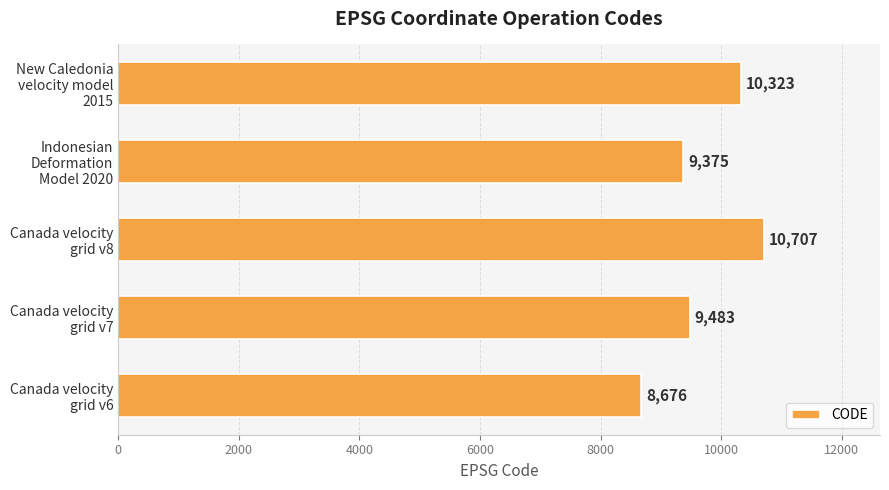

How many bars are there in total?

5